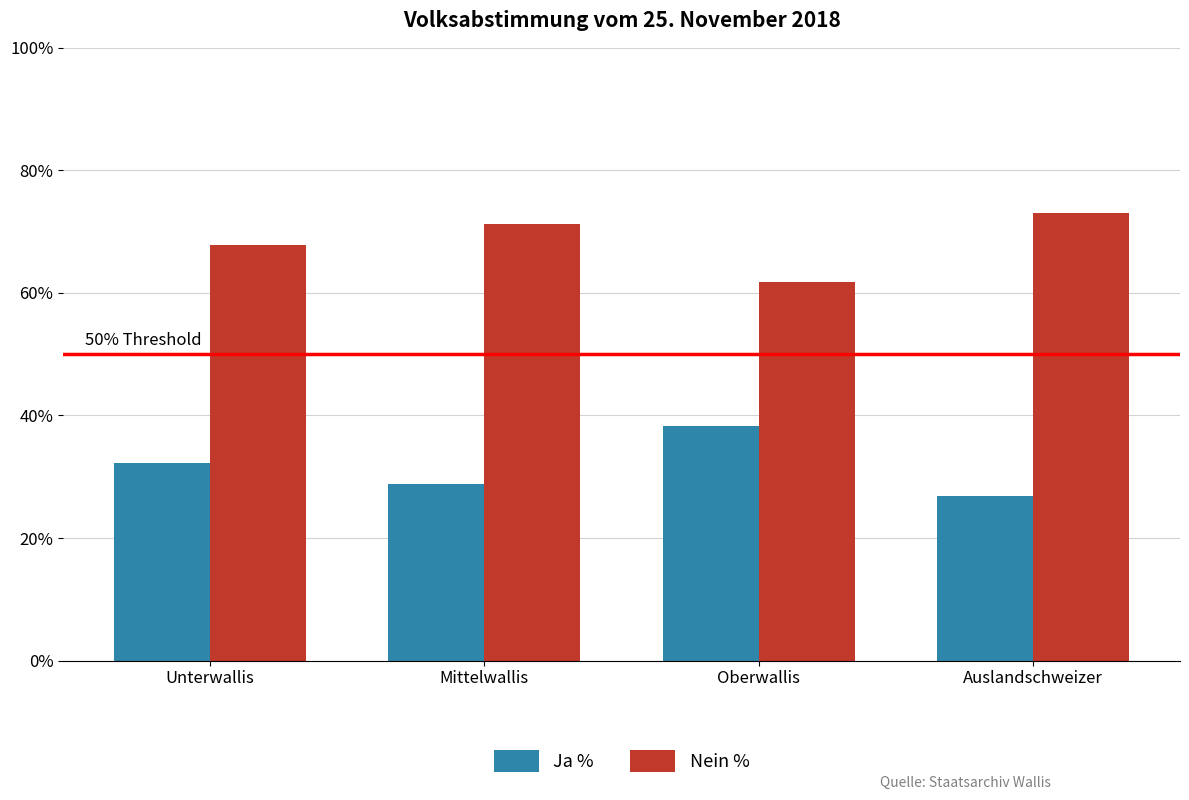

What is the label of the 3rd bar from the left?

Oberwallis